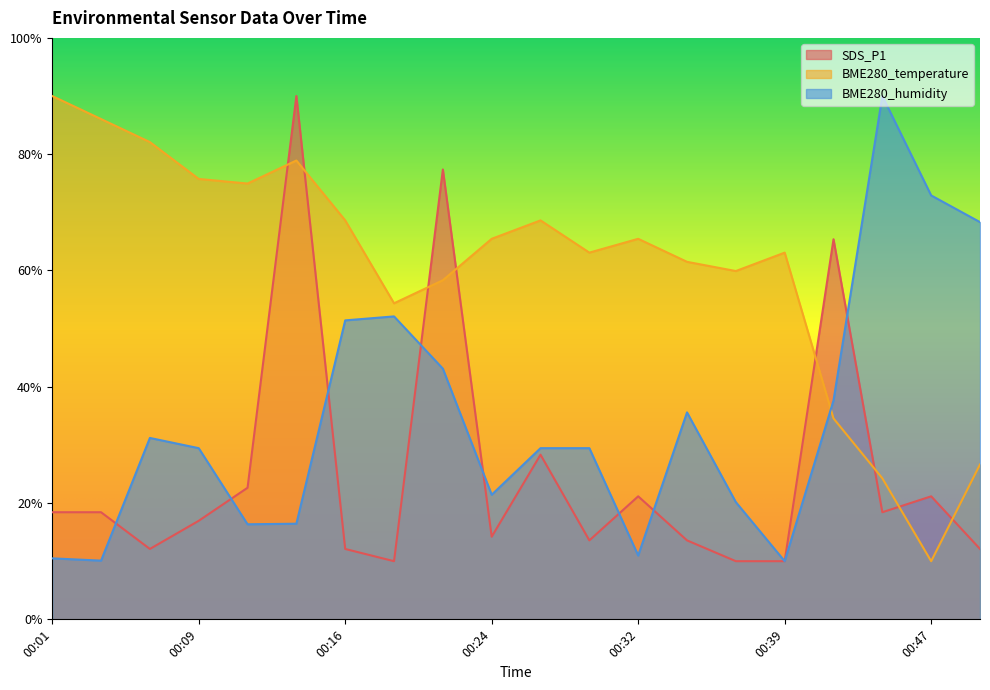

Rank the series by their maximum value, from lowest to highest.

SDS_P1, BME280_temperature, BME280_humidity